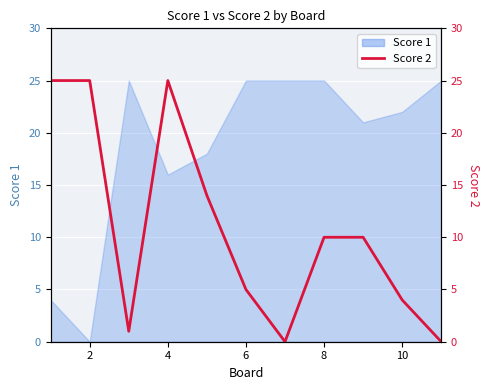

Between 6 and 8, which is larger?

6